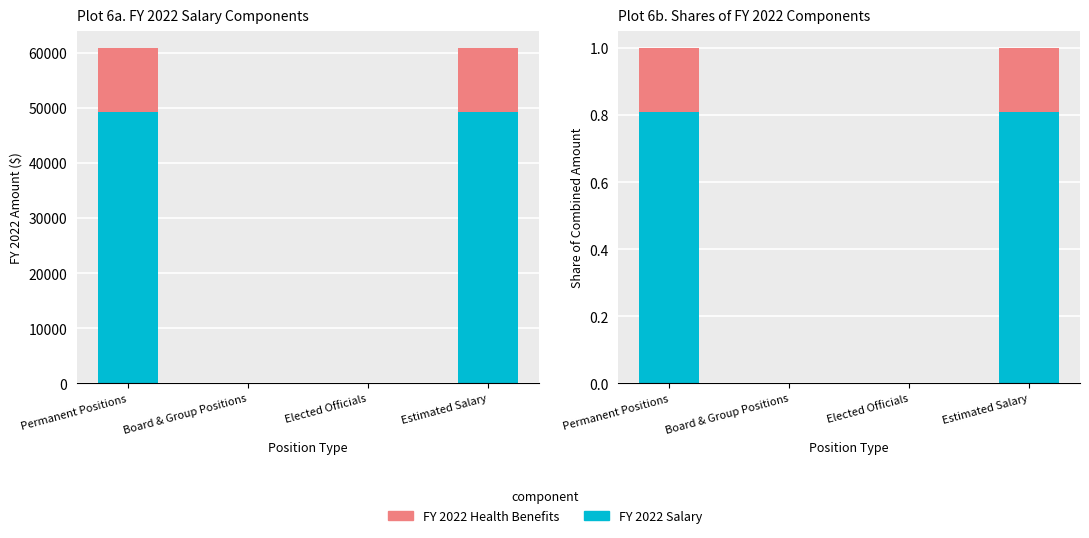

At how many categories does at least one series exceed 0?

2